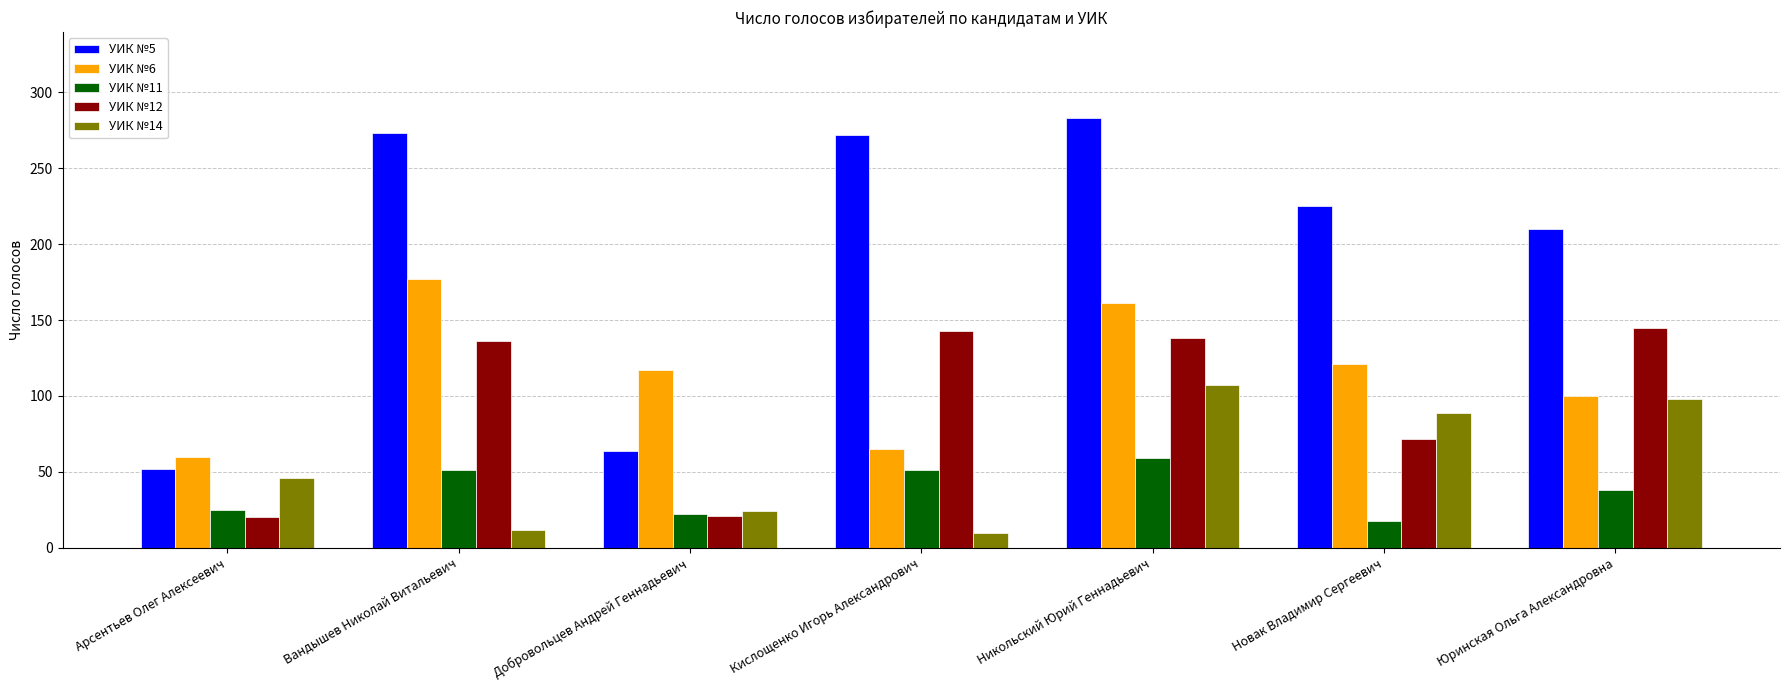

Is the value of УИК №14 at Юринская Ольга Александровна greater than the value of УИК №11 at Юринская Ольга Александровна?

Yes